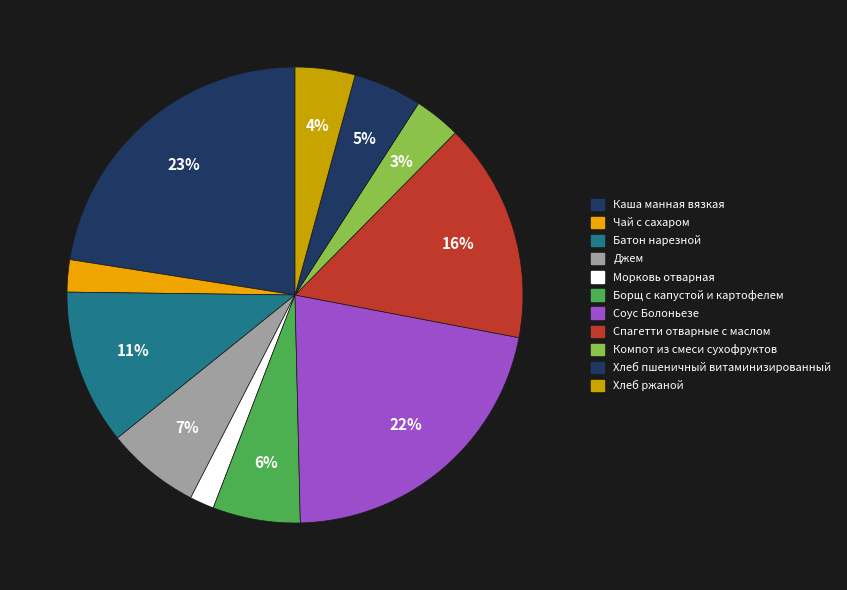

Does Морковь отварная represent more than half of the total?

No